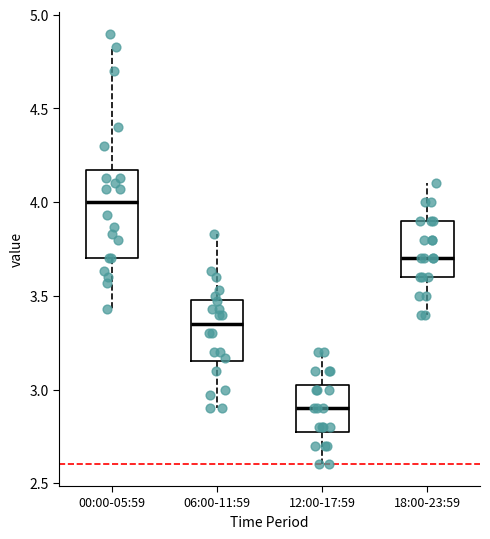

Reading left to right, transcribe this box plot: for each box, give where its median line is, the range the box spans, and where its two whiskers end, as read against the y-axis. The values are not printed on the chart, so give them approximately, as read against the axis.

00:00-05:59: median 4.00, box 3.70 to 4.15, whiskers 3.45 to 4.85
06:00-11:59: median 3.35, box 3.15 to 3.50, whiskers 2.90 to 3.85
12:00-17:59: median 2.90, box 2.80 to 3.05, whiskers 2.60 to 3.20
18:00-23:59: median 3.70, box 3.60 to 3.90, whiskers 3.40 to 4.10